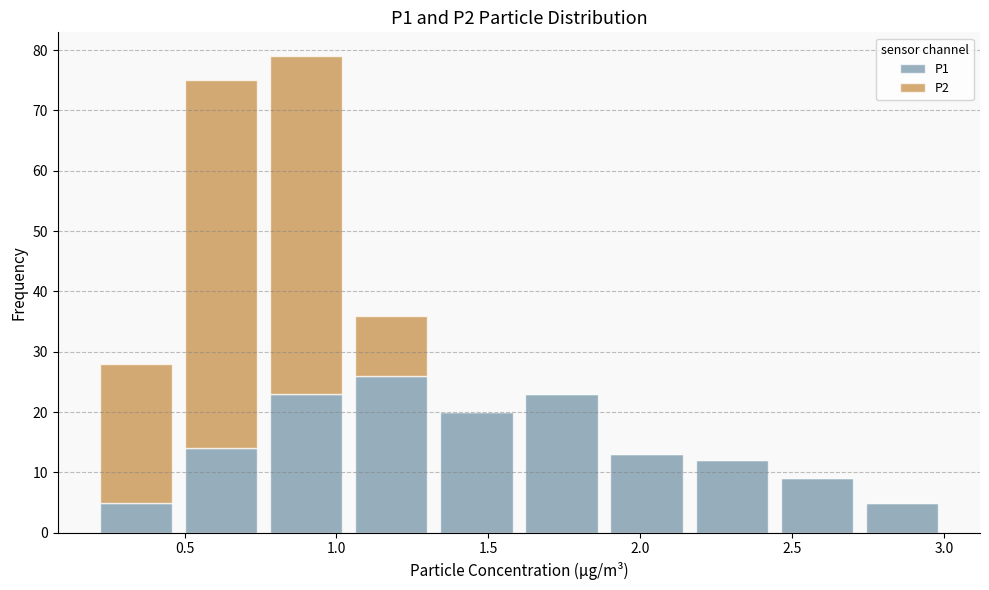

What is the total height of the stacked bar covering 1.32 to 1.60 on the x-axis? Neither the bar edges nor the heights are printed on the chart, so give them approximately, as read against the axes.

20